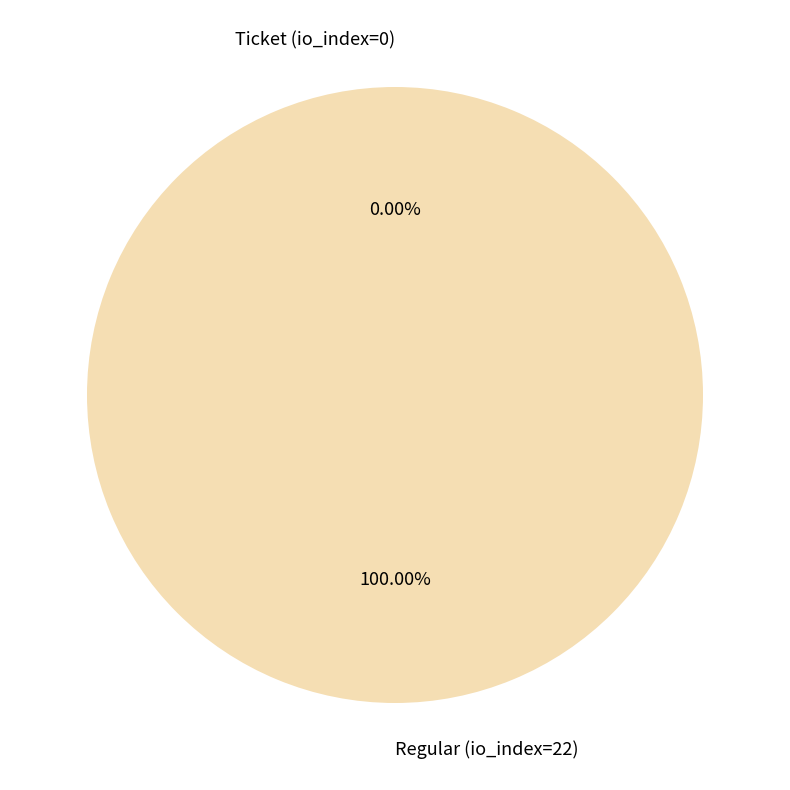

True or false: Regular (io_index=22) accounts for 100% of the total.

True